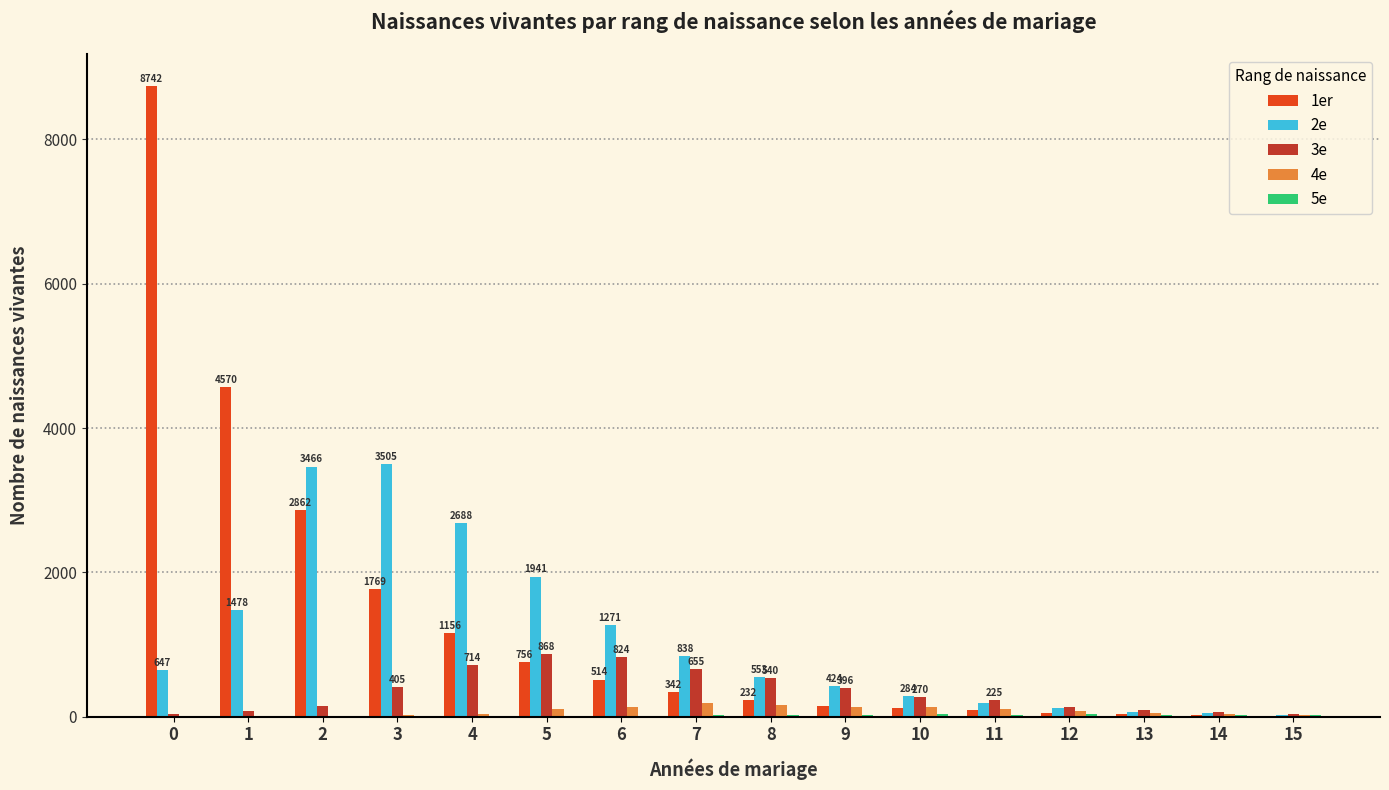

Count the number of categories in the chart.

16